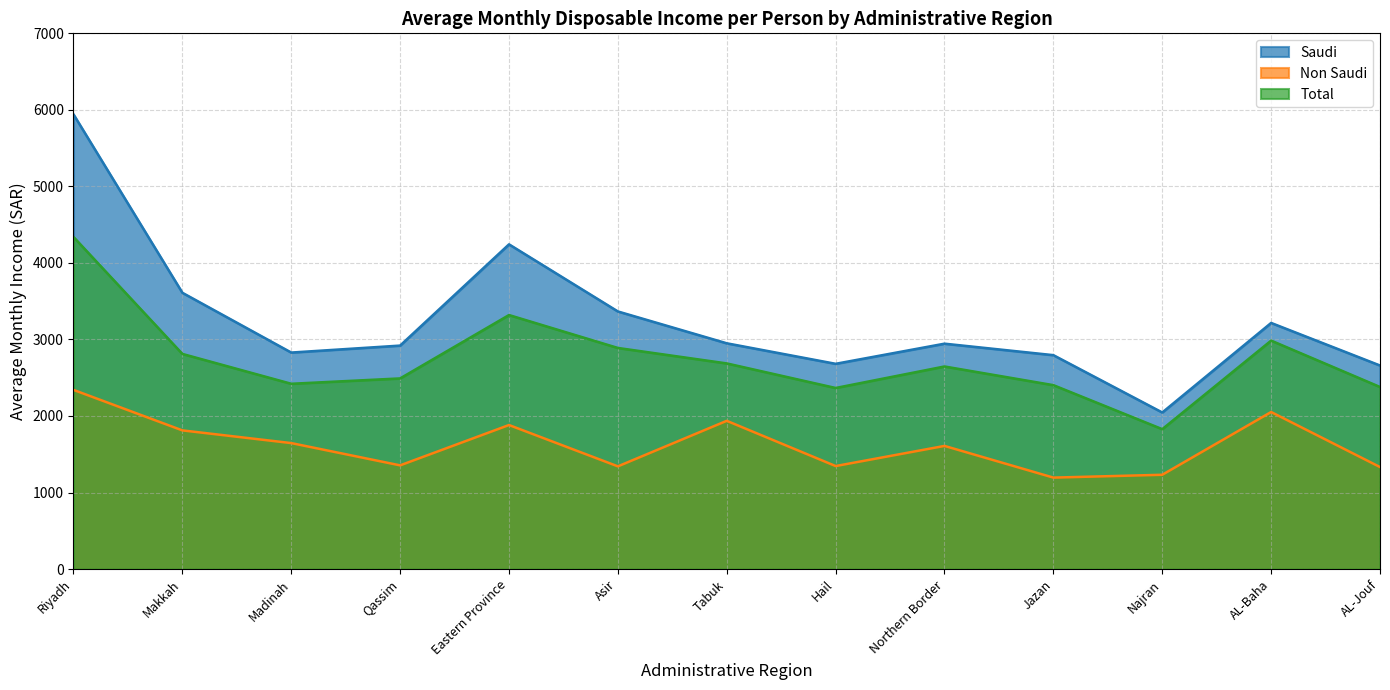

True or false: Non Saudi and Total cross at least once.

False